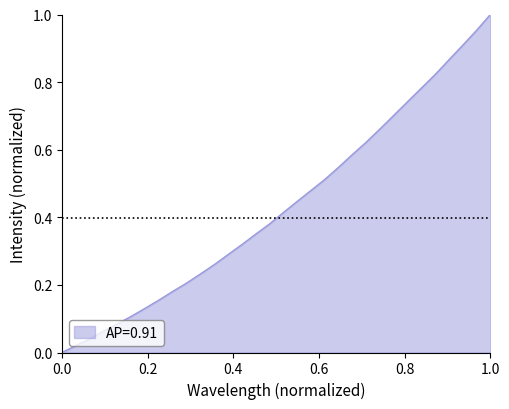

How many distinct data groups are displayed?

1